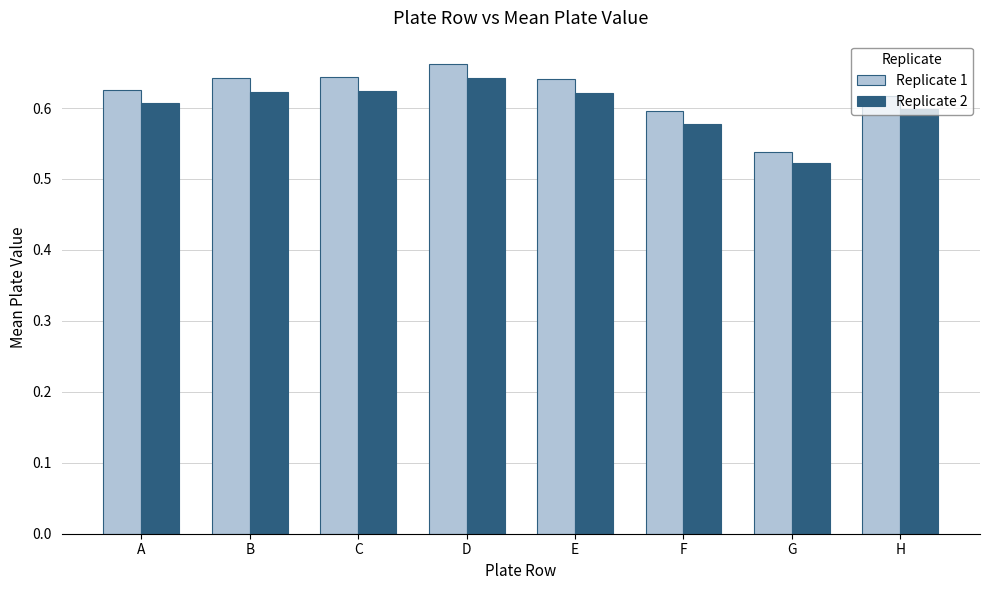

Which series has the largest range (max minus min)?

Replicate 1